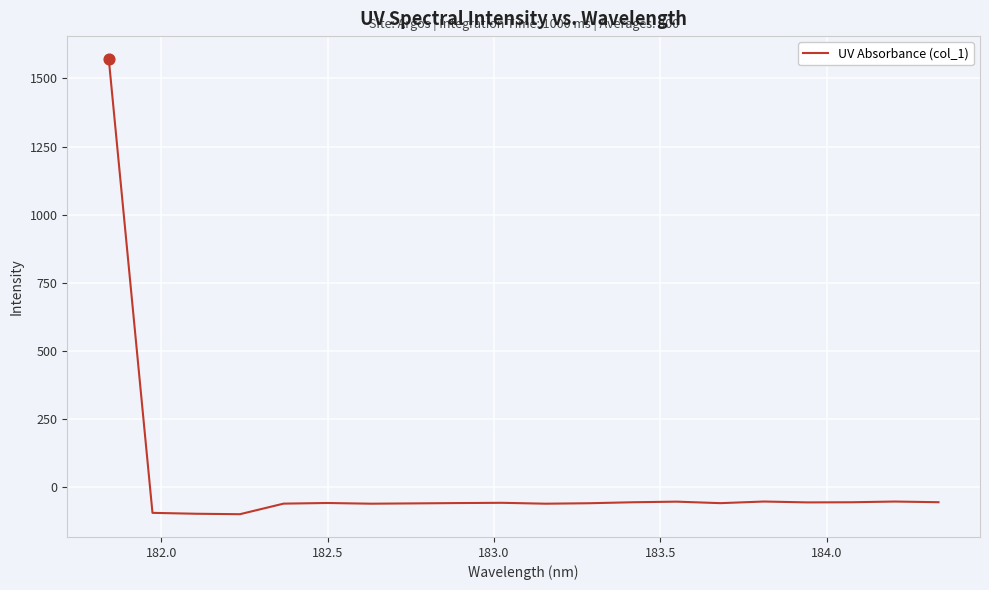

What is the greatest value displayed?

1571.6